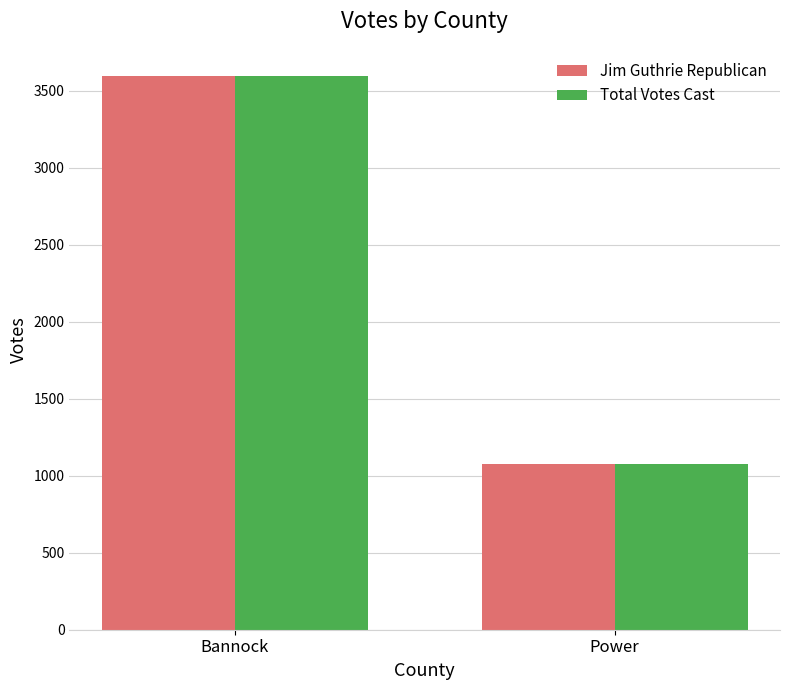

The value of Jim Guthrie Republican at Power is 394. True or false?

False